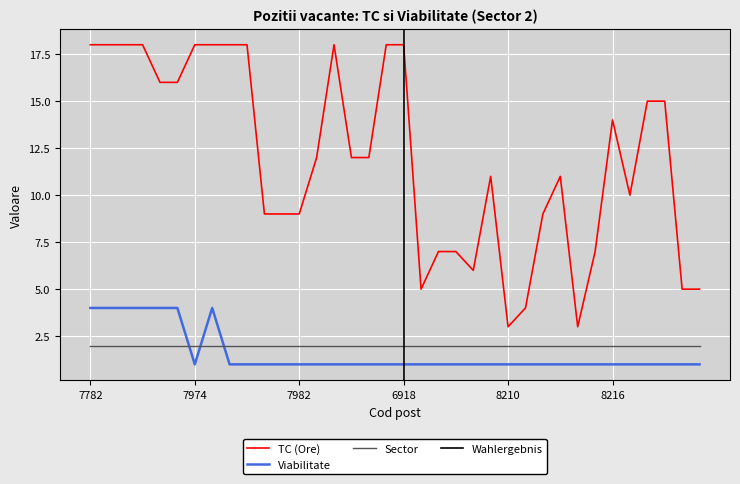

What is the maximum value for TC (Ore)?

18